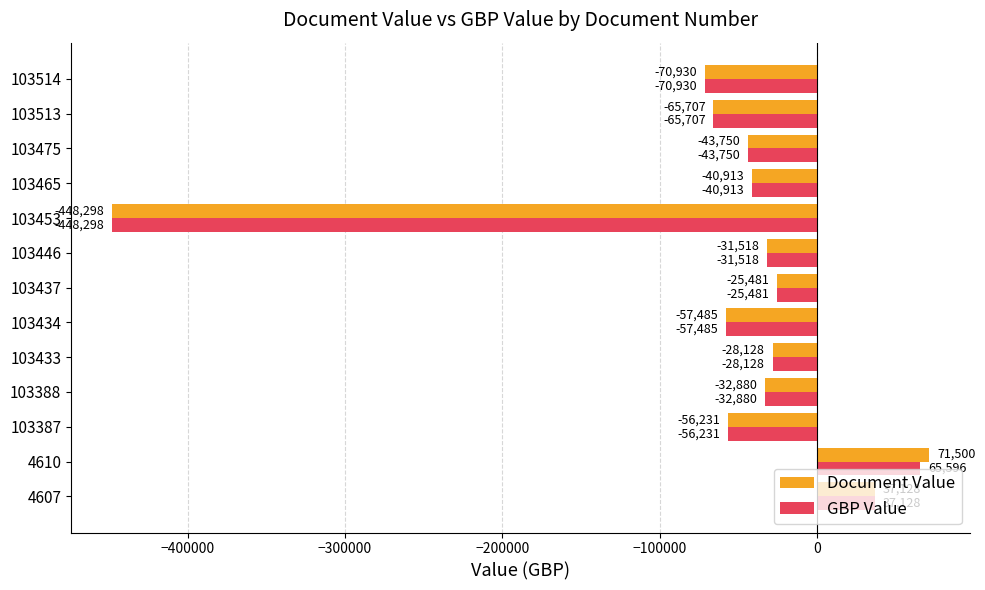

Where is GBP Value nearest to the value -191350?

103514